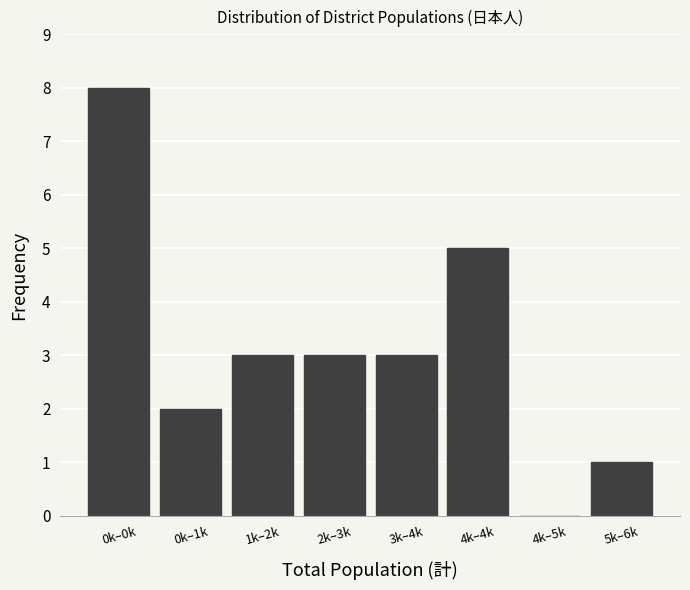

Reading left to right, transcribe all the data shown in this chart.

0k–0k=8	0k–1k=2	1k–2k=3	2k–3k=3	3k–4k=3	4k–4k=5	4k–5k=0	5k–6k=1